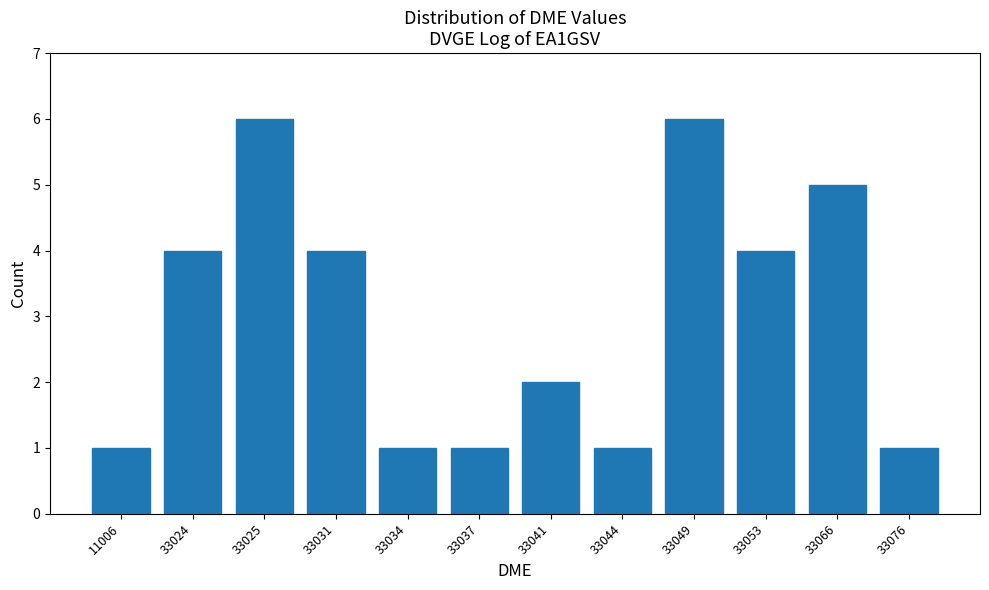

Reading right to left, what are all the values shown in this chart?

33076=1	33066=5	33053=4	33049=6	33044=1	33041=2	33037=1	33034=1	33031=4	33025=6	33024=4	11006=1